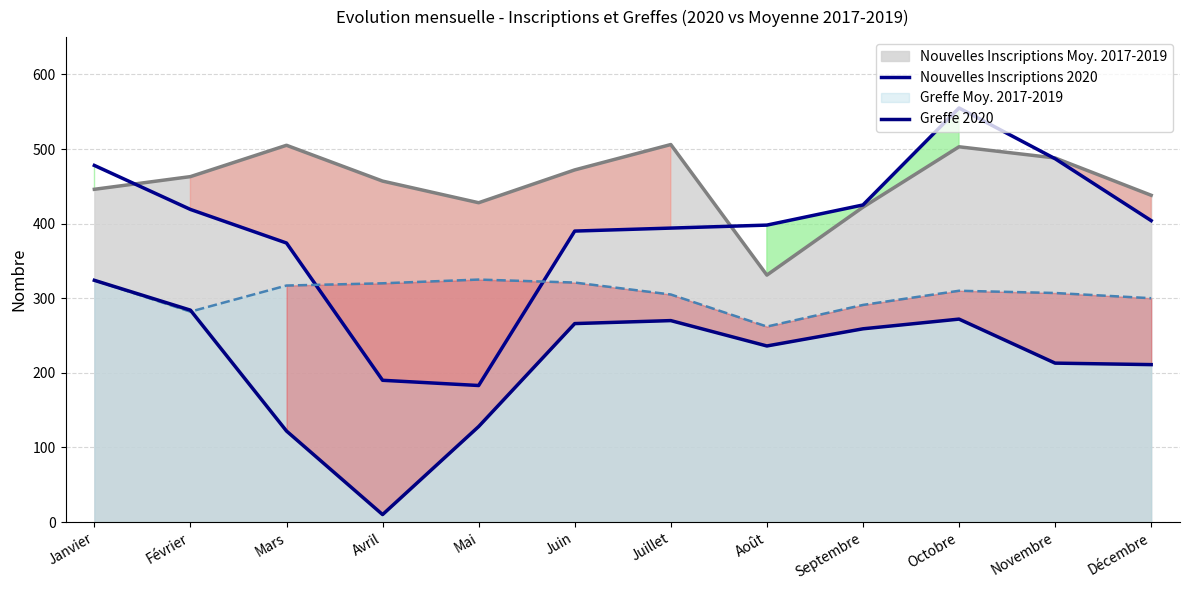

True or false: Nouvelles Inscriptions 2020 and Greffe 2020 cross at least once.

False